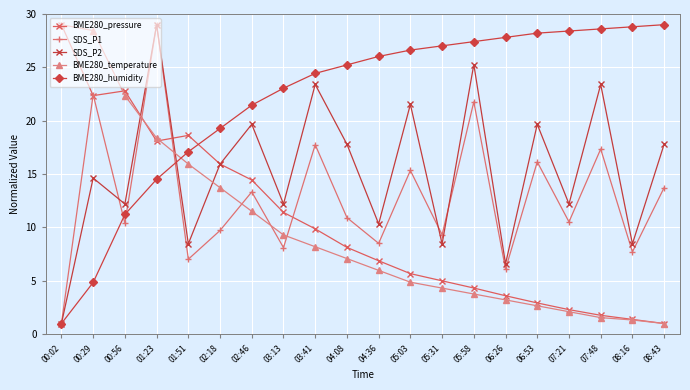

Does the chart display data point markers on the line(s)?

Yes